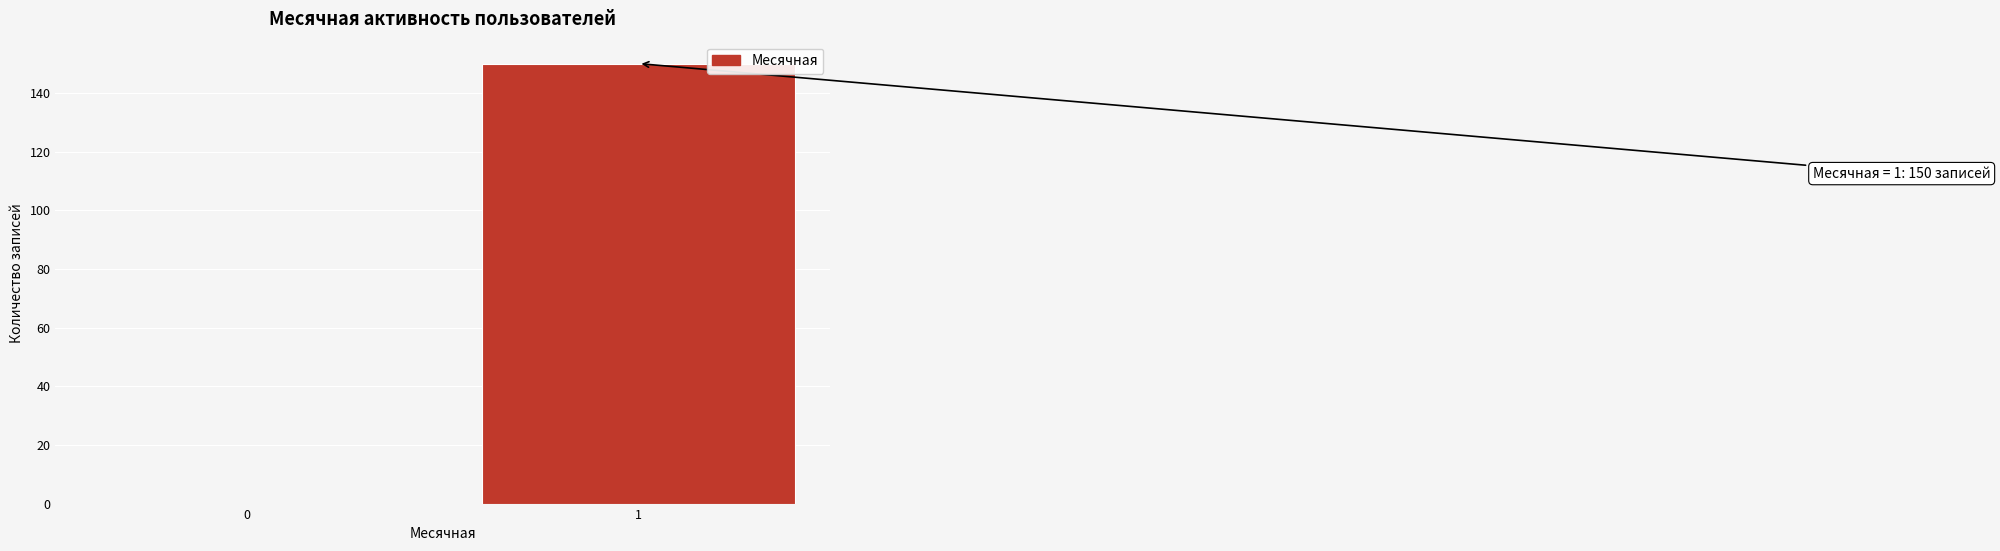

Reading left to right, what are all the values shown in this chart?

0=0	1=150